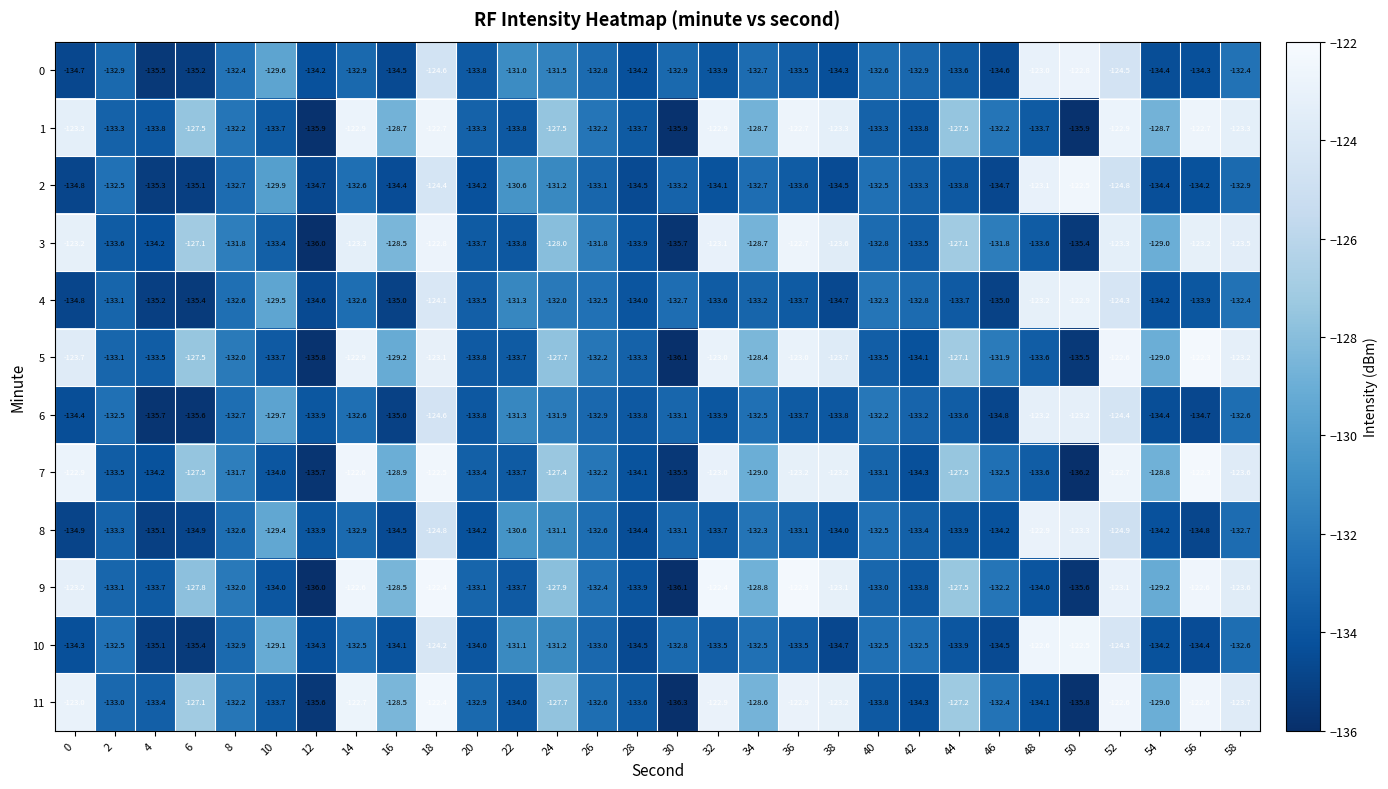

How many data points in 7 are less than -129?

15